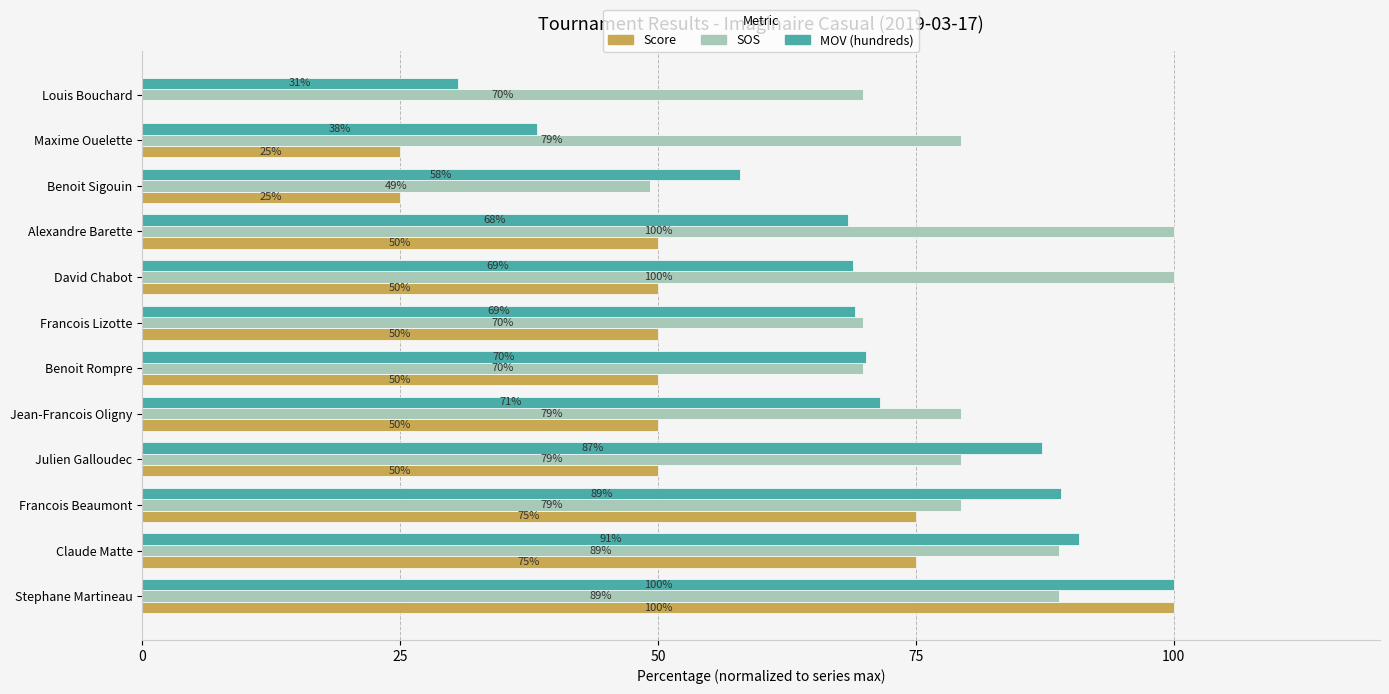

Is it true that MOV (hundreds) equals 68.4 at Alexandre Barette?

True